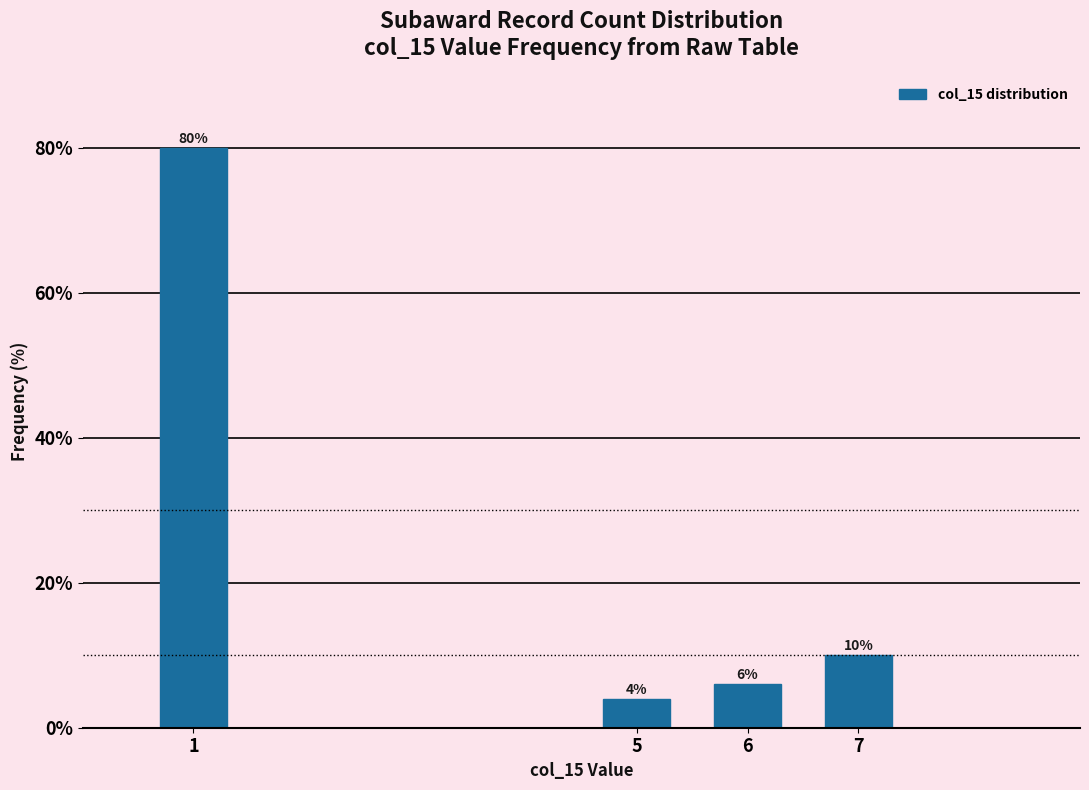

Reading left to right, what are all the values shown in this chart?

80	4	6	10